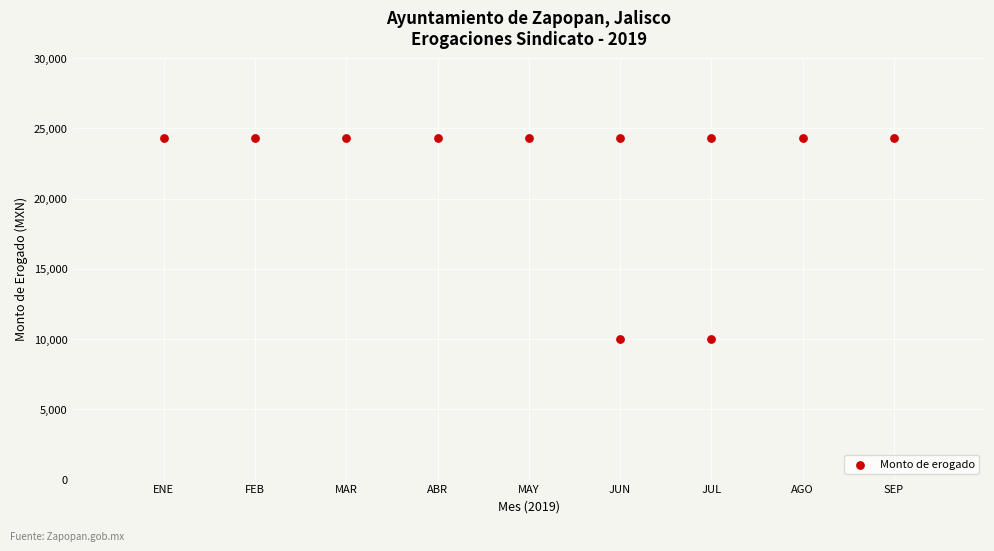

What is the average Y value?

21703